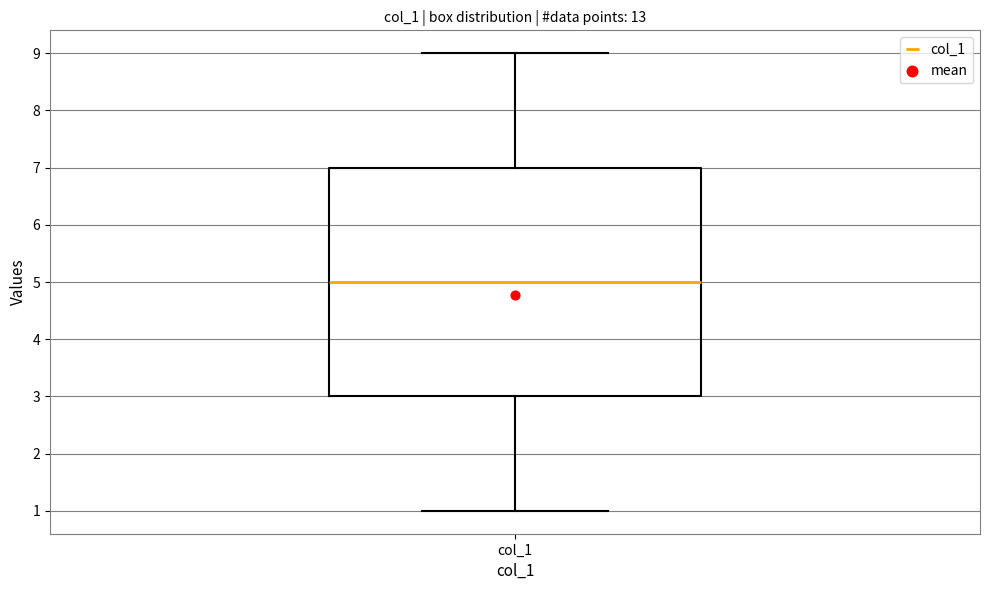

Read this box plot against the y-axis: the position of the median line, the range covered by the box, and the ends of both whiskers. The values are not printed on the chart, so give them approximately, as read against the axis.

median 5, box 3 to 7, whiskers 1 to 9